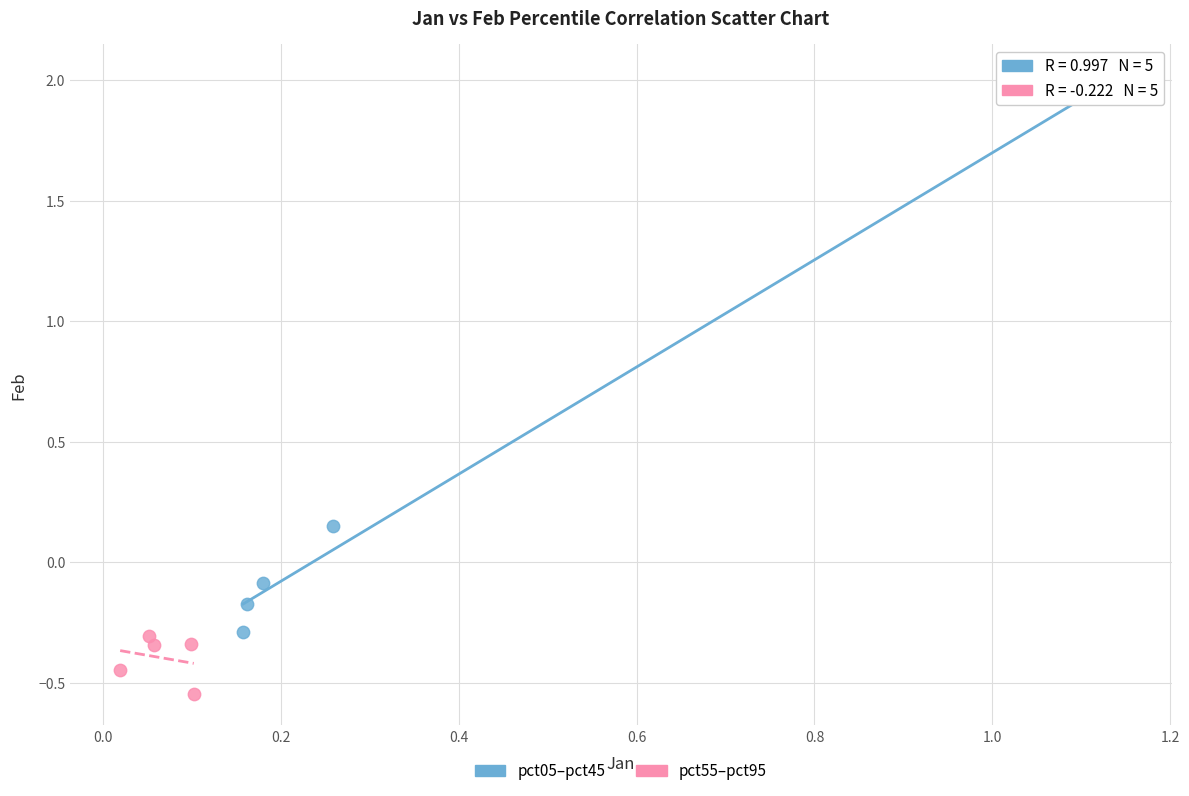

What are all the series names shown in the legend?

pct05–pct45, pct55–pct95